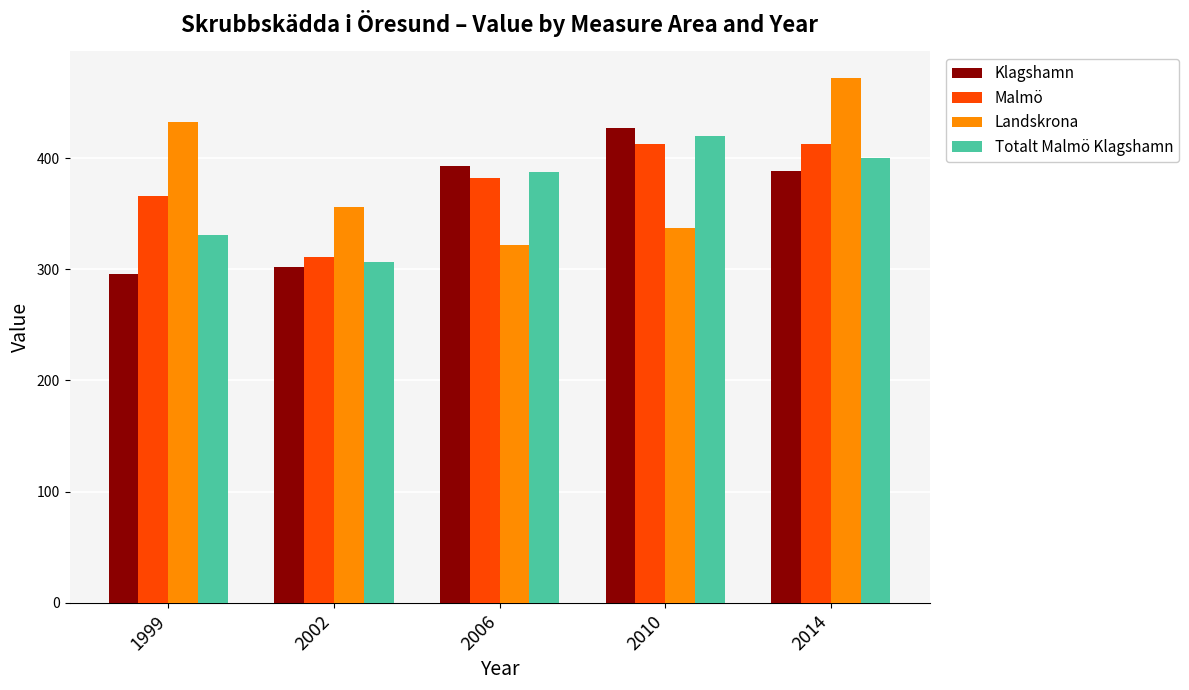

How many bars are there in total?

20